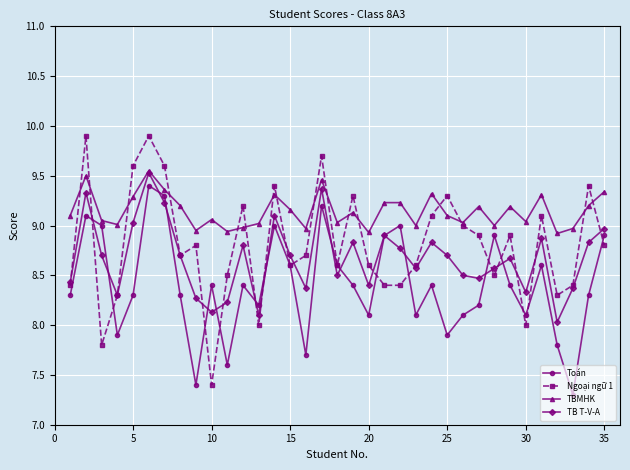

How many data points does each series have?

35